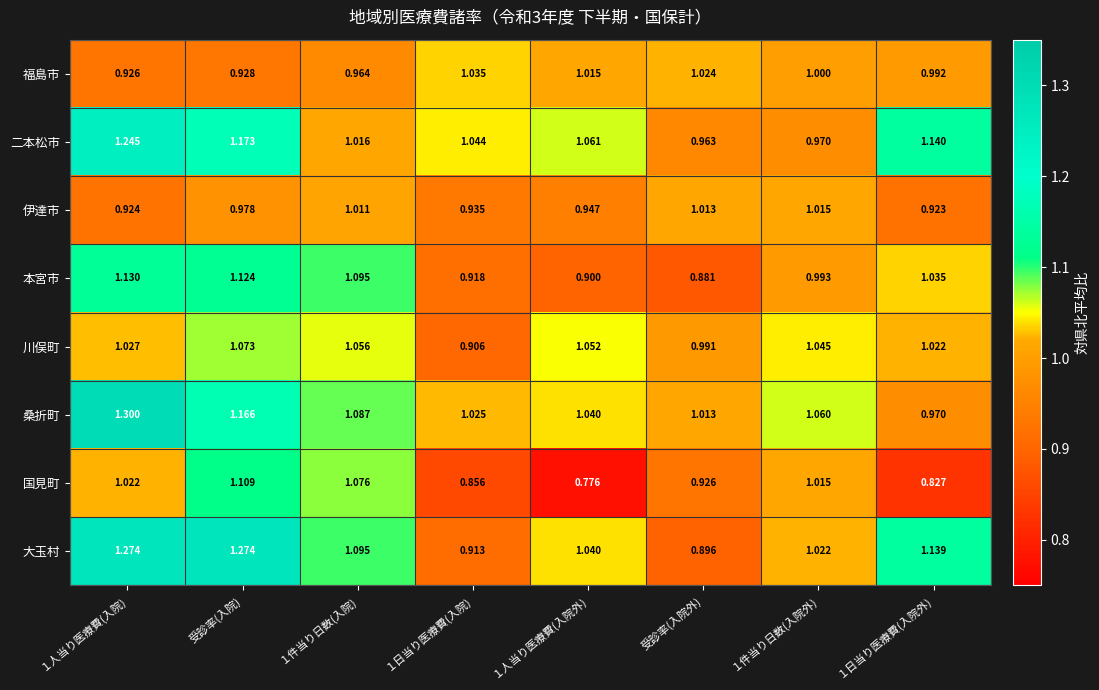

Which series has the widest spread of values?

大玉村